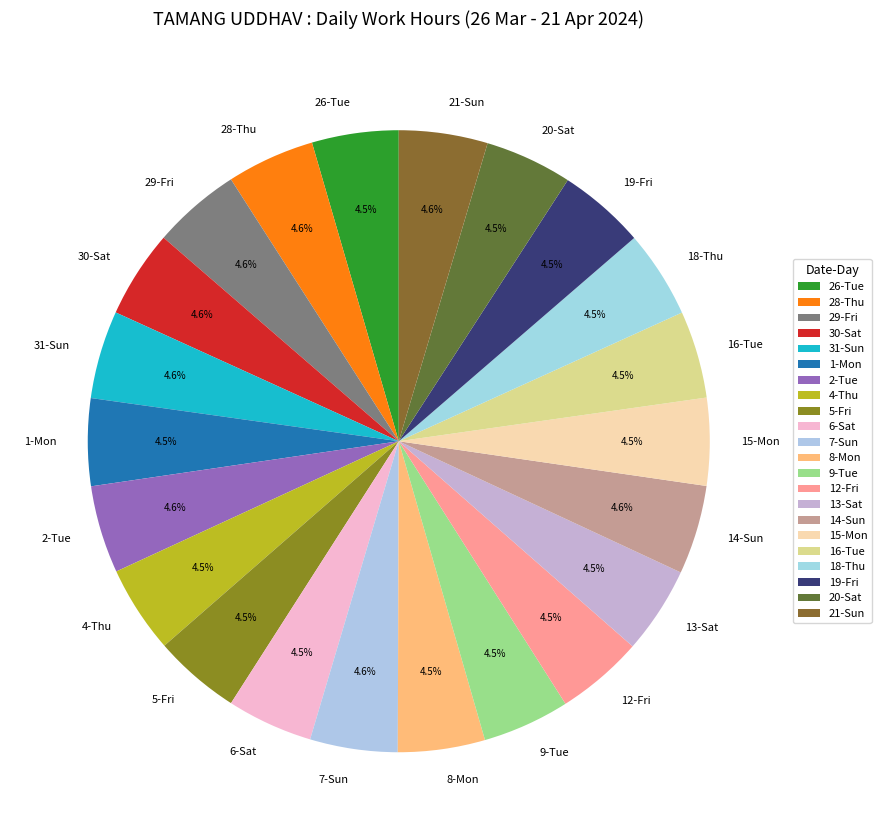

Approximately how many times larger is the value at 7-Sun compared to 30-Sat?

1.0